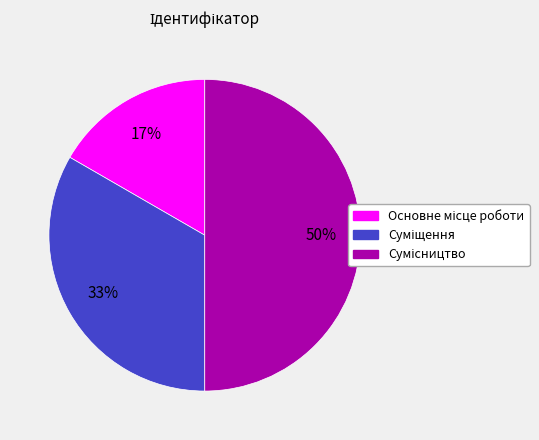

To the nearest percent, what is the difference between the largest and smallest slice percentages?

33%